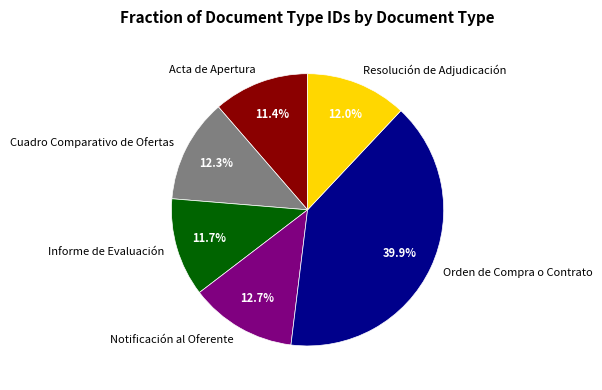

Approximately how many times larger is the value at Orden de Compra o Contrato compared to Cuadro Comparativo de Ofertas?

3.2